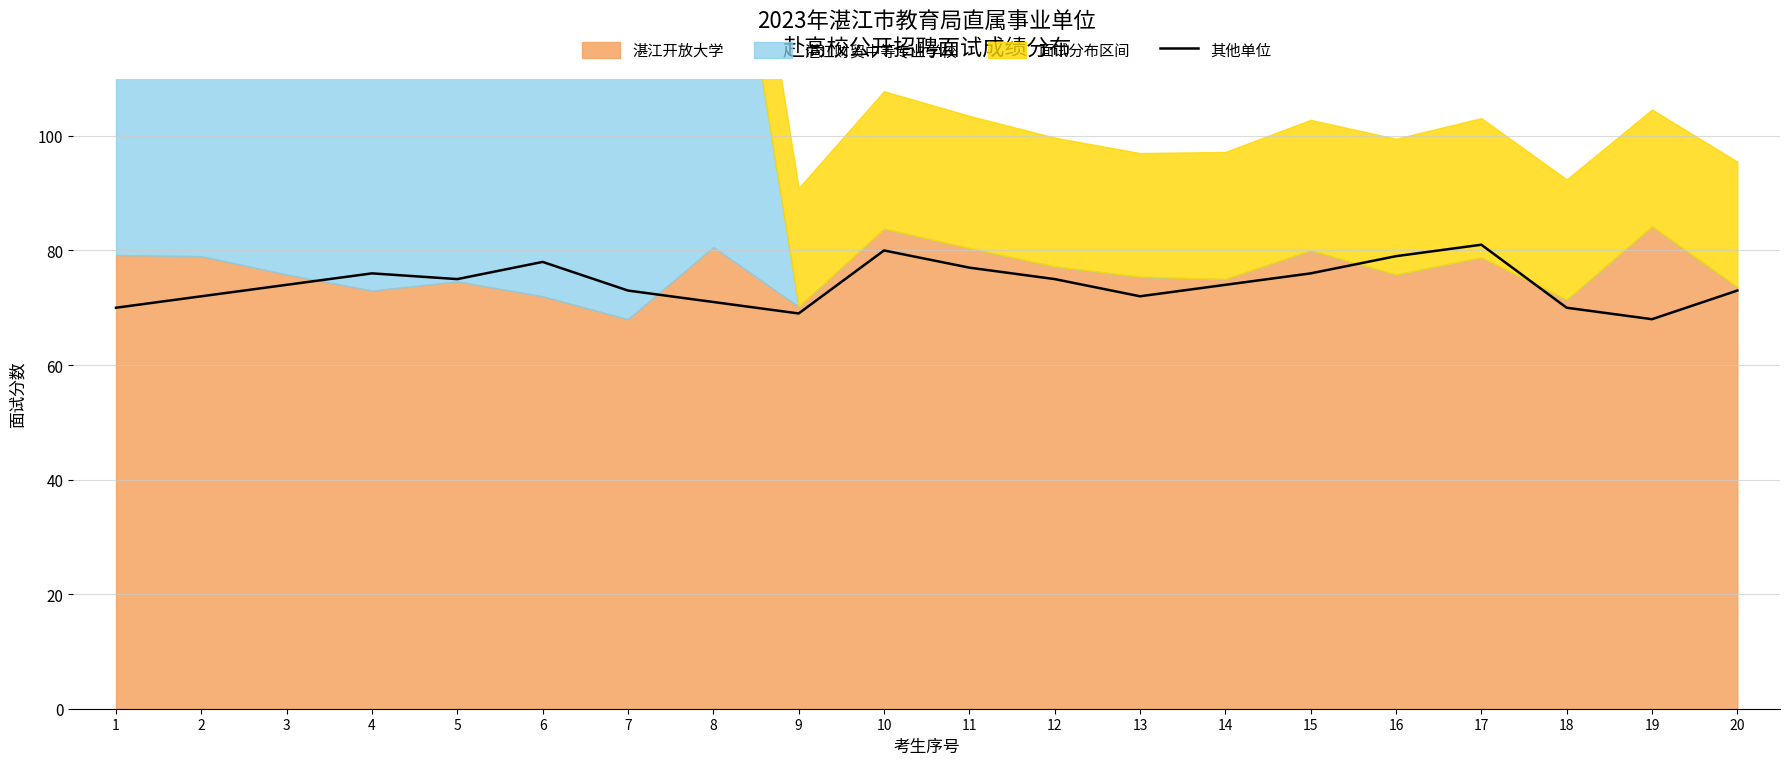

What is the ratio of the value at 10 to the value at 1?

1.1